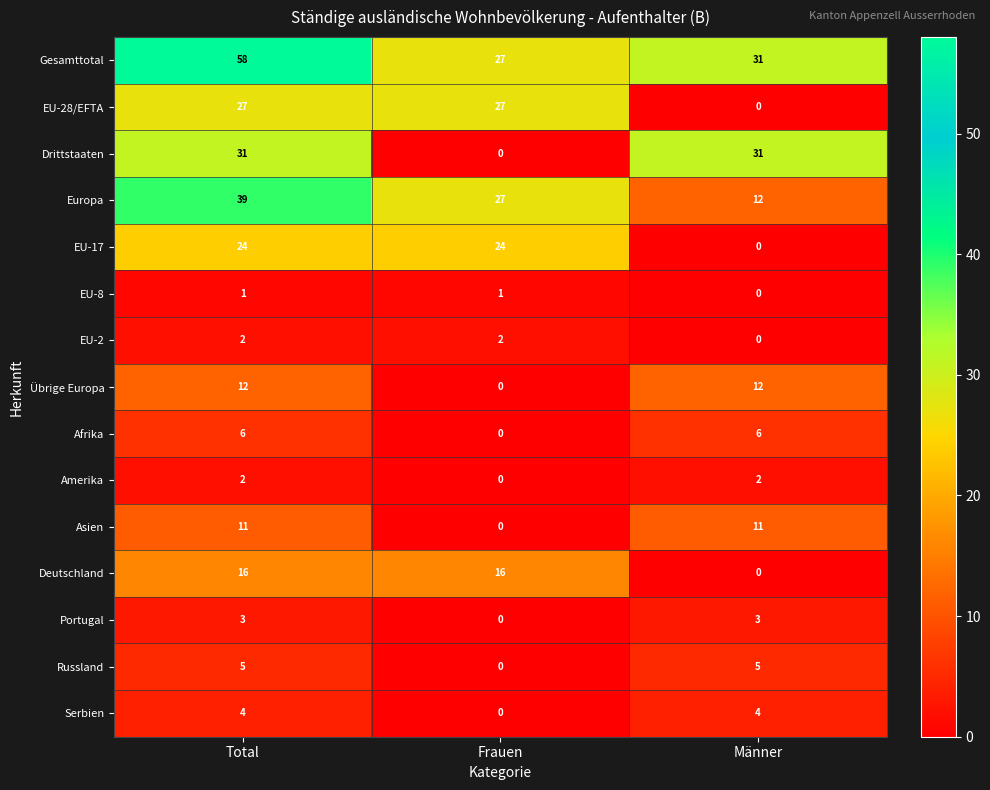

What is the sum of the Asien values at Total and Frauen?

11